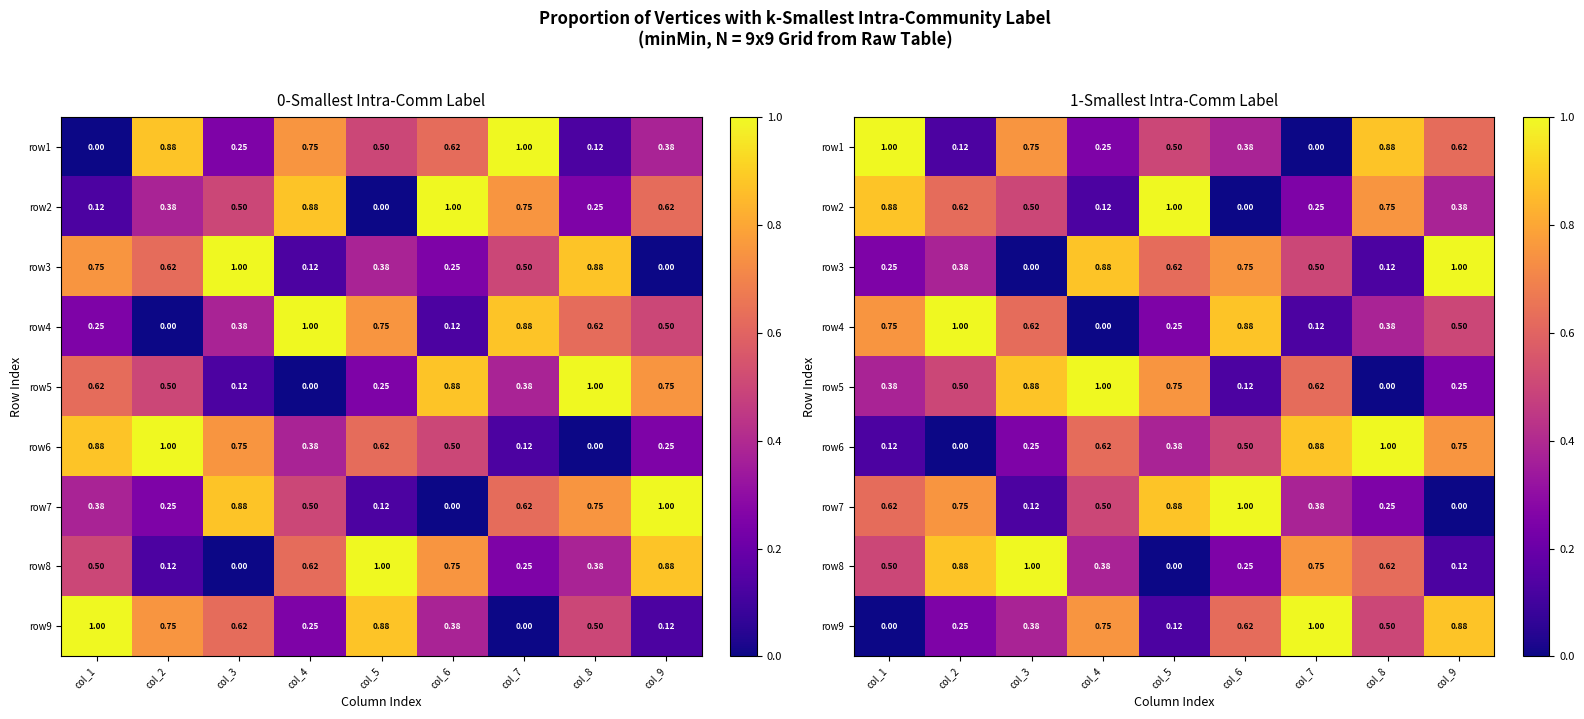

How many row7 values are between 0 and 1?

9